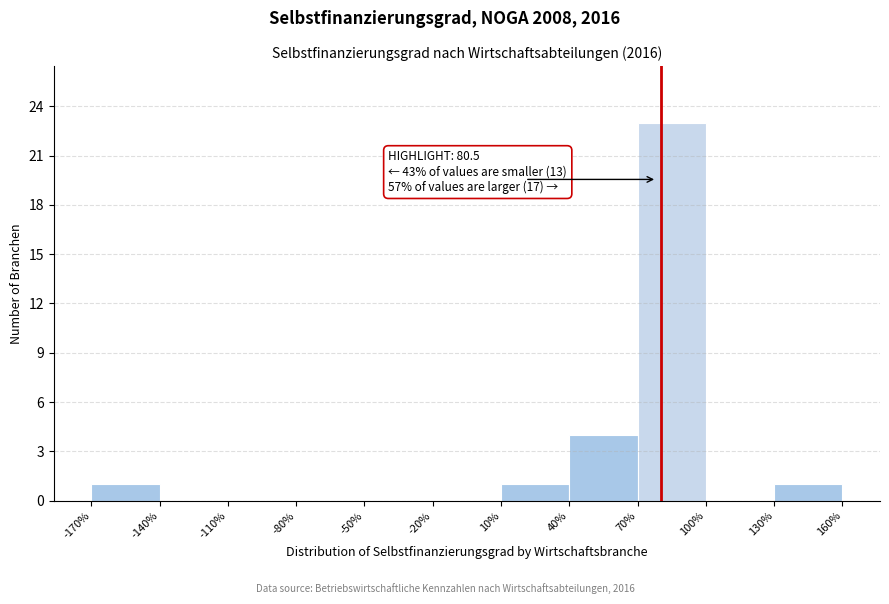

Which range on the x-axis has the tallest bar?

70% to 100%